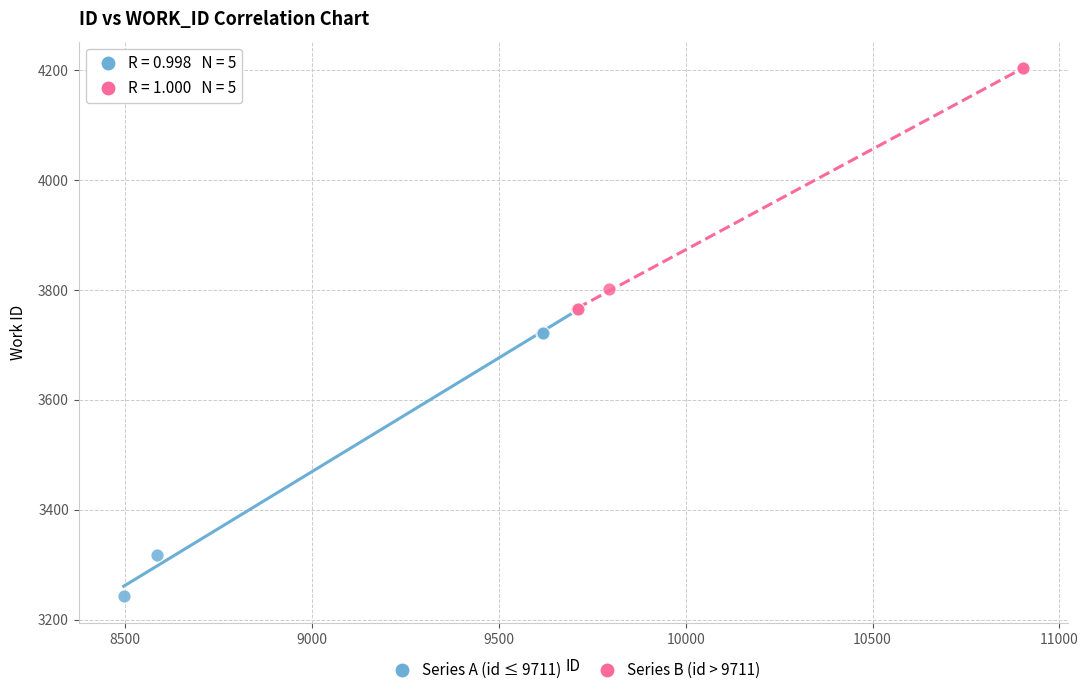

Which series reaches the maximum Y coordinate?

Series B (id > 9711)